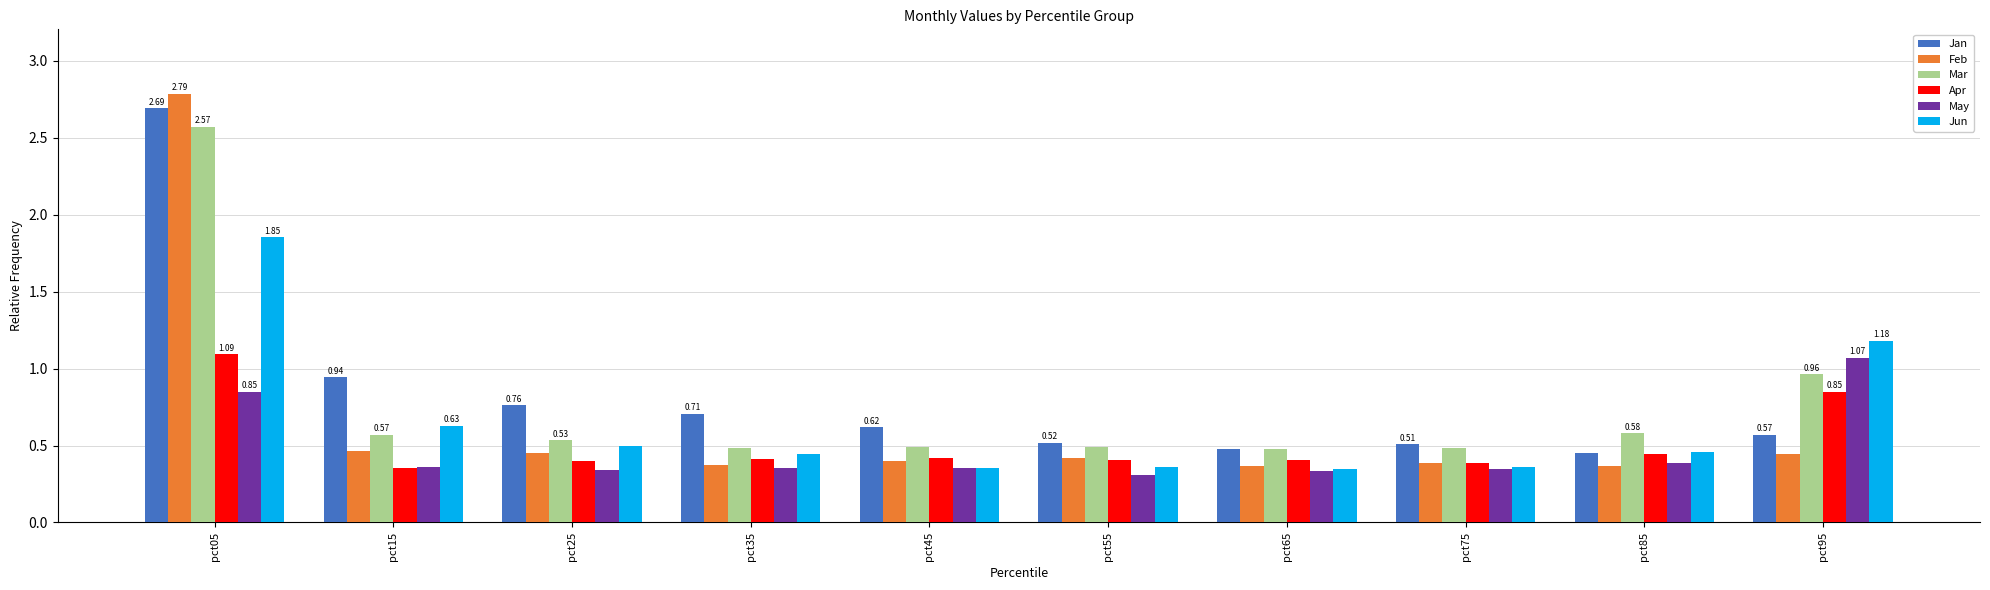

What is the sum of all Feb values?

6.5